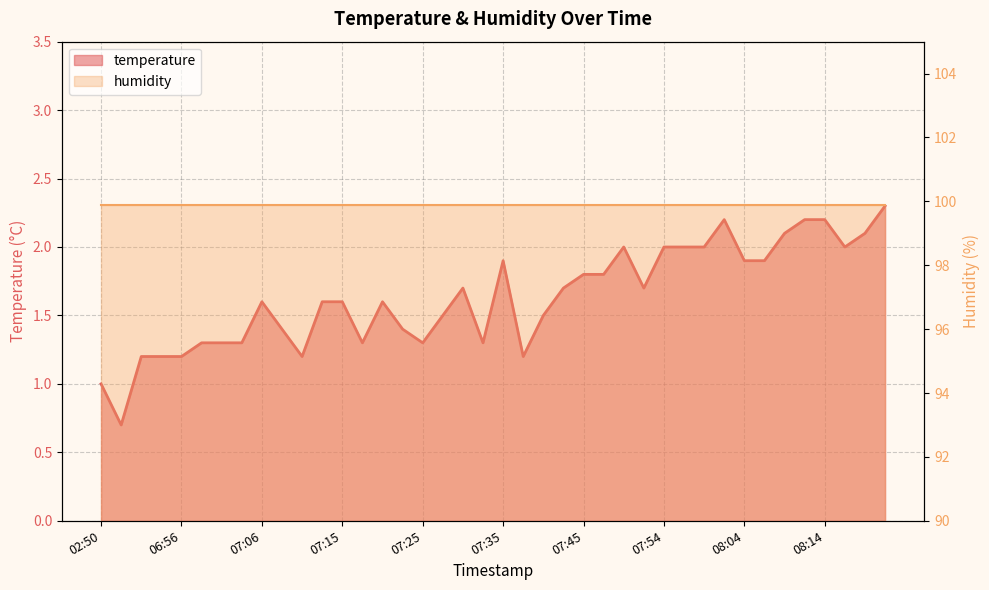

At which category does the data reach its first local valley?

06:49